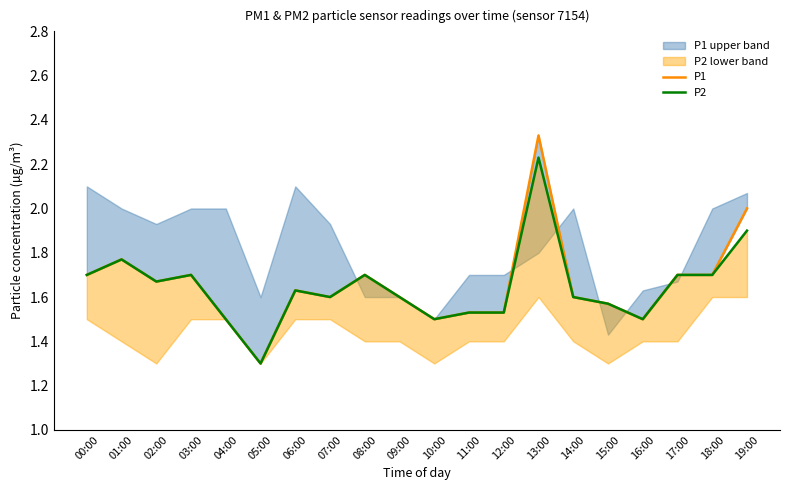

Count the number of categories in the chart.

20